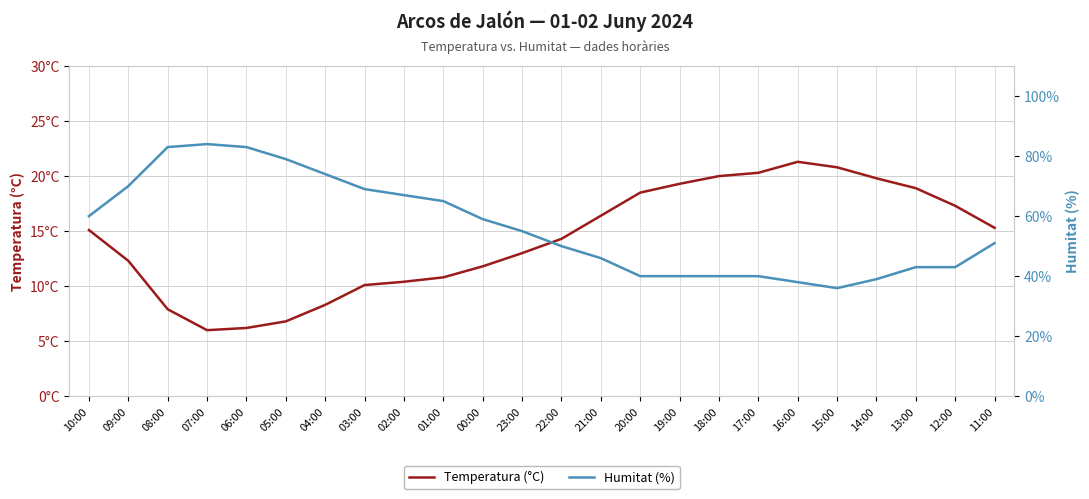

At how many categories does at least one series exceed 11?

24